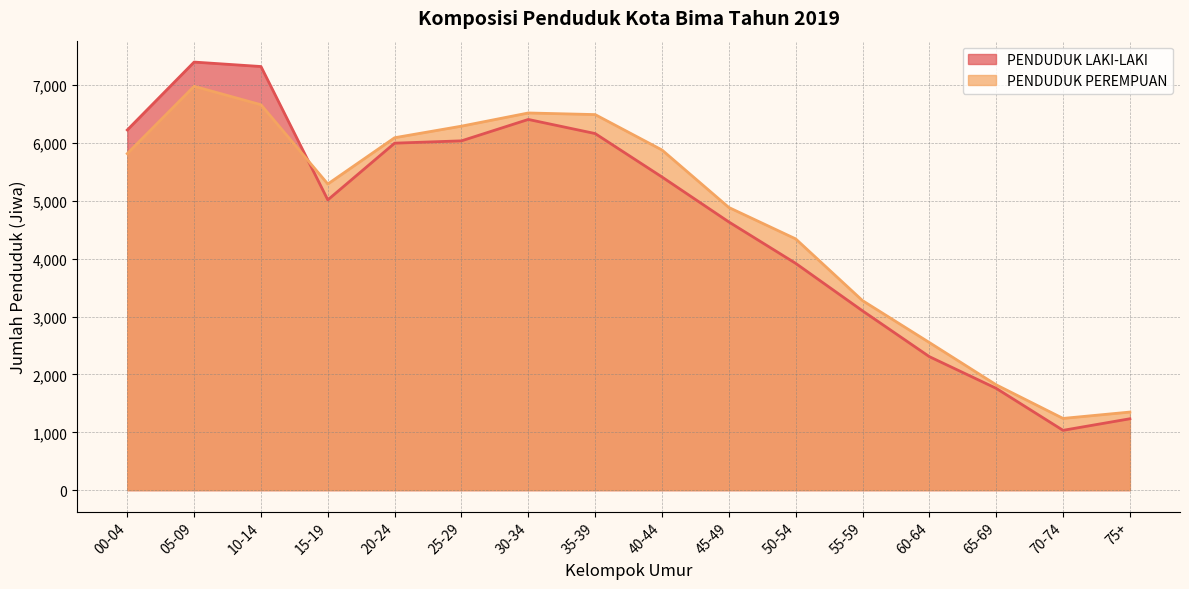

What is the greatest value displayed?

7401